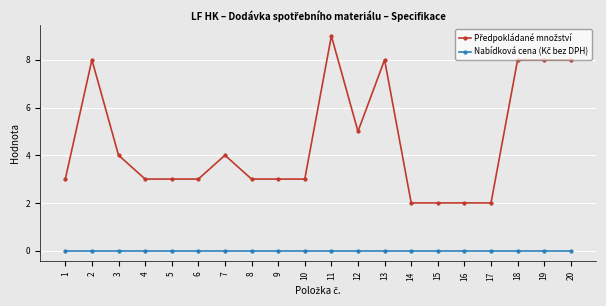

At how many categories does at least one series exceed 1?

20